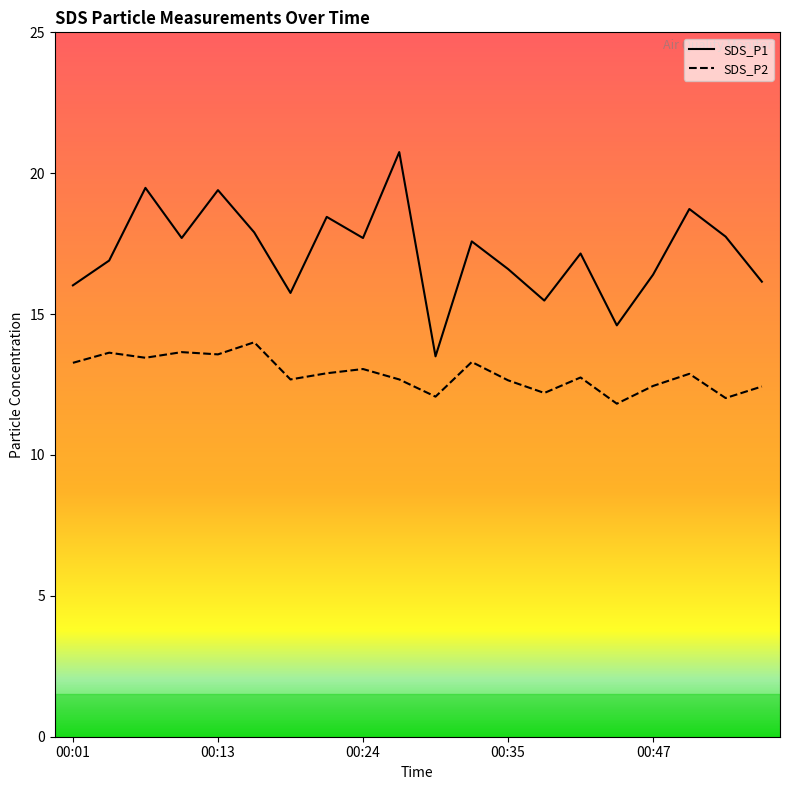

Reading right to left, extract all data points from this chart.

SDS_P1: 16.1	17.8	18.7	16.4	14.6	17.1	15.5	16.6	17.6	13.5	20.8	17.7	18.4	15.8	17.9	19.4	17.7	19.5	16.9	16.0
SDS_P2: 12.4	12.0	12.9	12.4	11.8	12.8	12.2	12.7	13.3	12.1	12.7	13.1	12.9	12.7	14.0	13.6	13.7	13.4	13.6	13.3